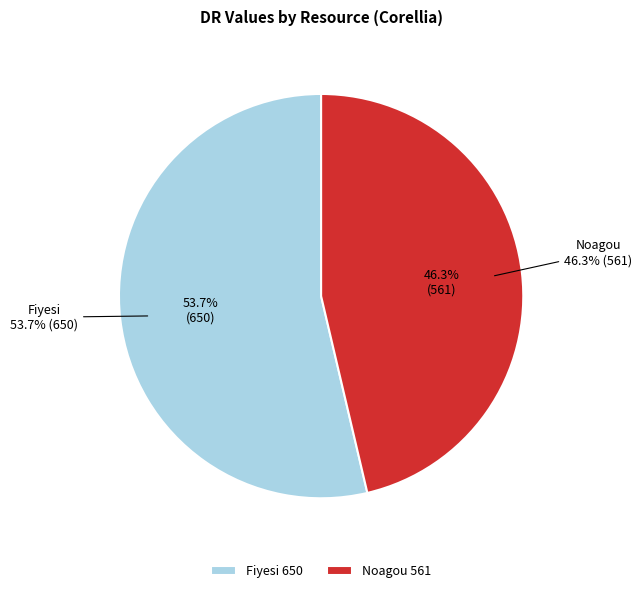

To the nearest percent, what portion does Fiyesi represent?

54%